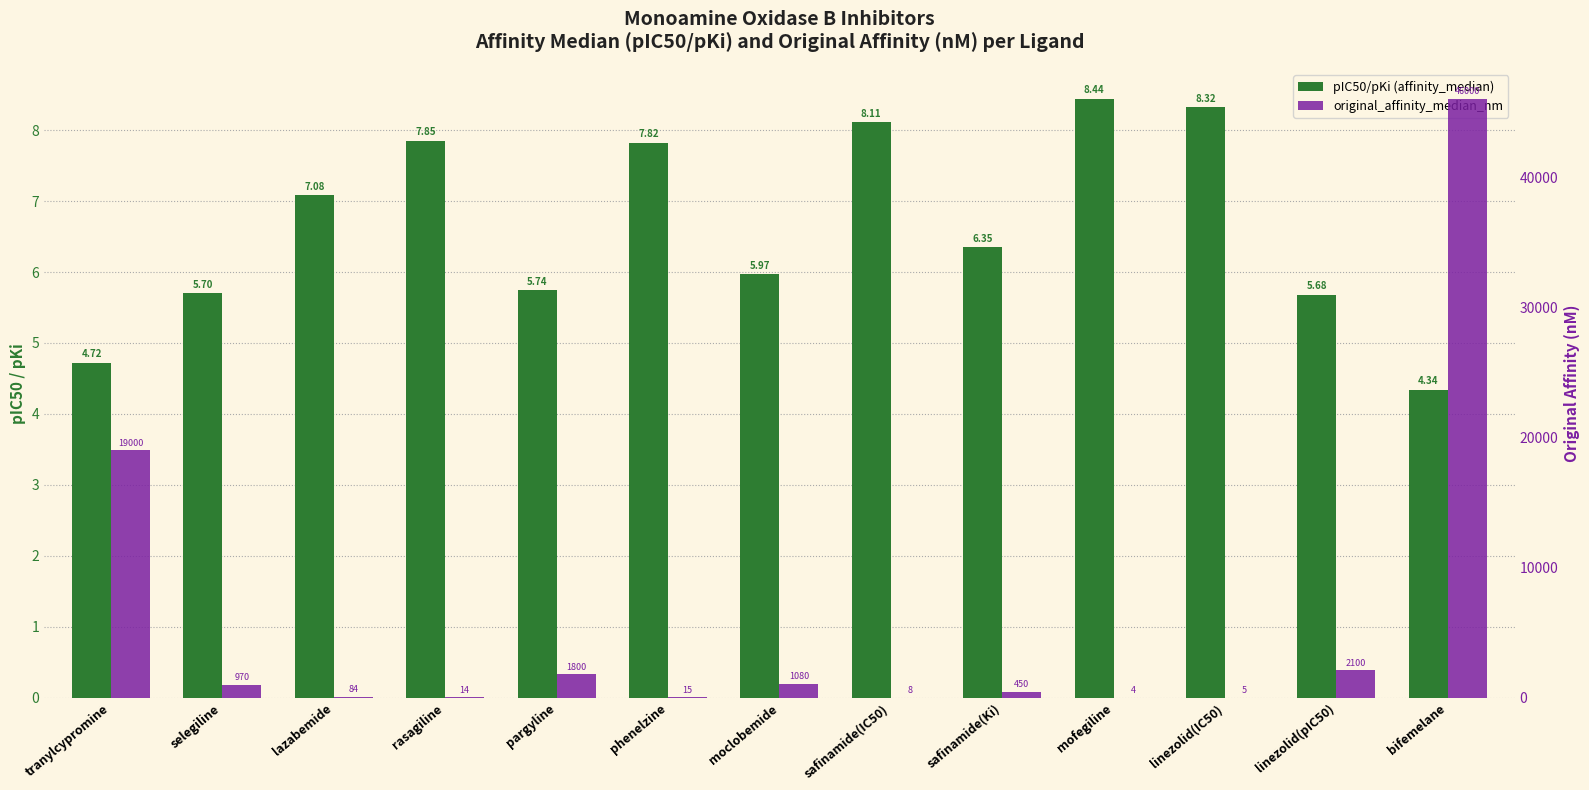

How many bars are there in each group?

2